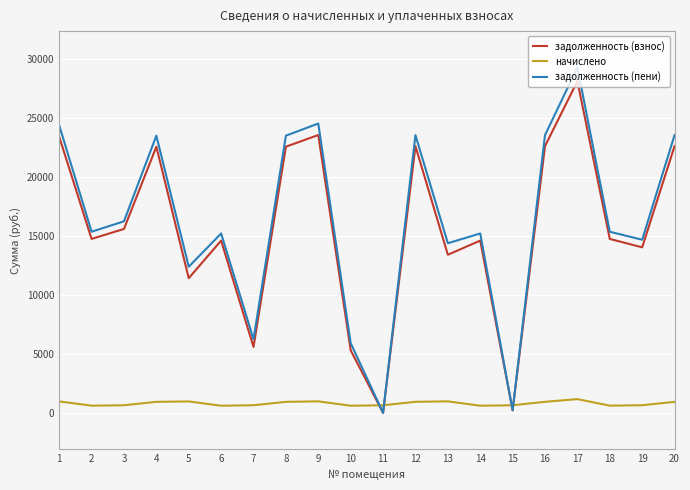

Which category has the highest value across all series?

17